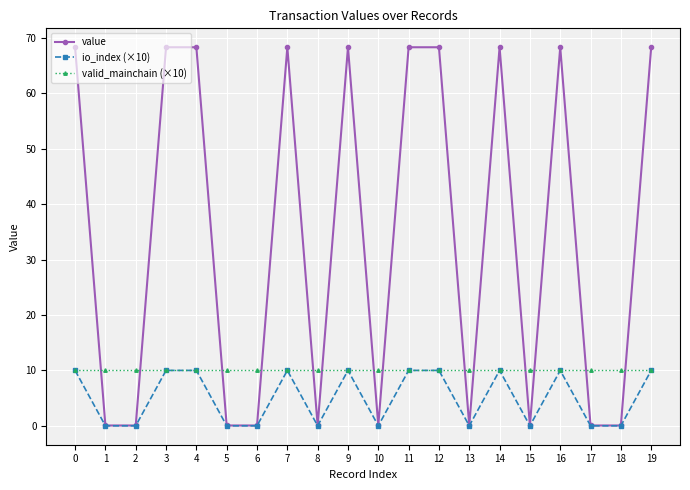

What is the lowest value of the valid_mainchain (×10) series?

10.0